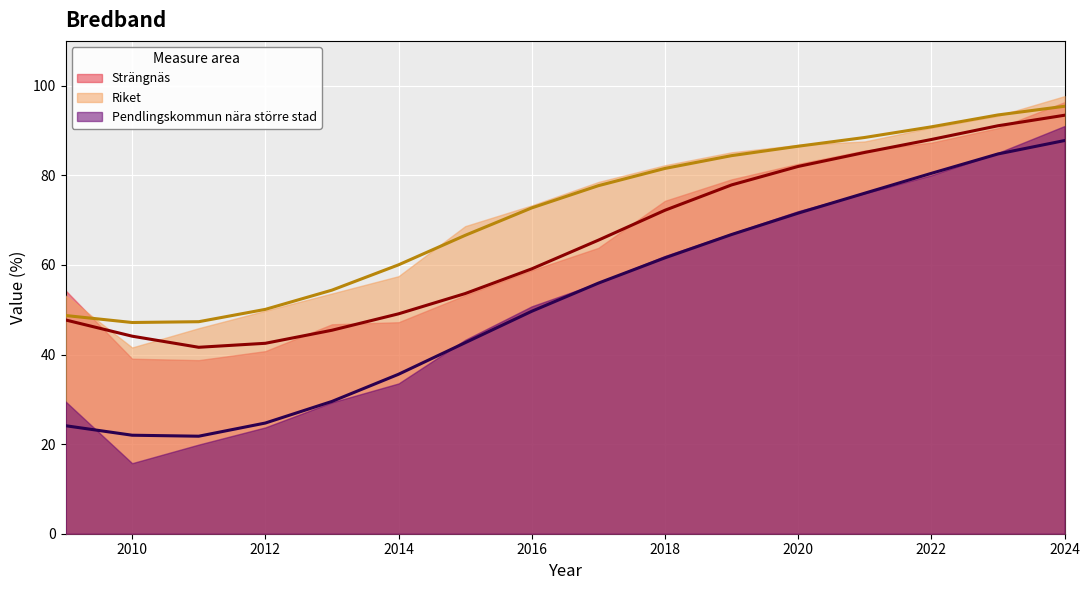

At which label does Pendlingskommun nära större stad reach its minimum?

2011